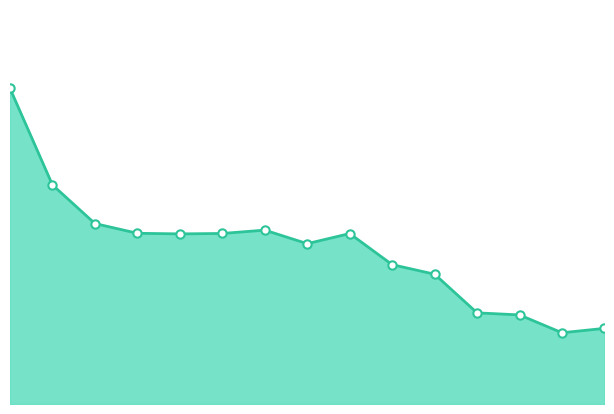

How many interior local peaks (higher than both neighbors) does the data have?

2